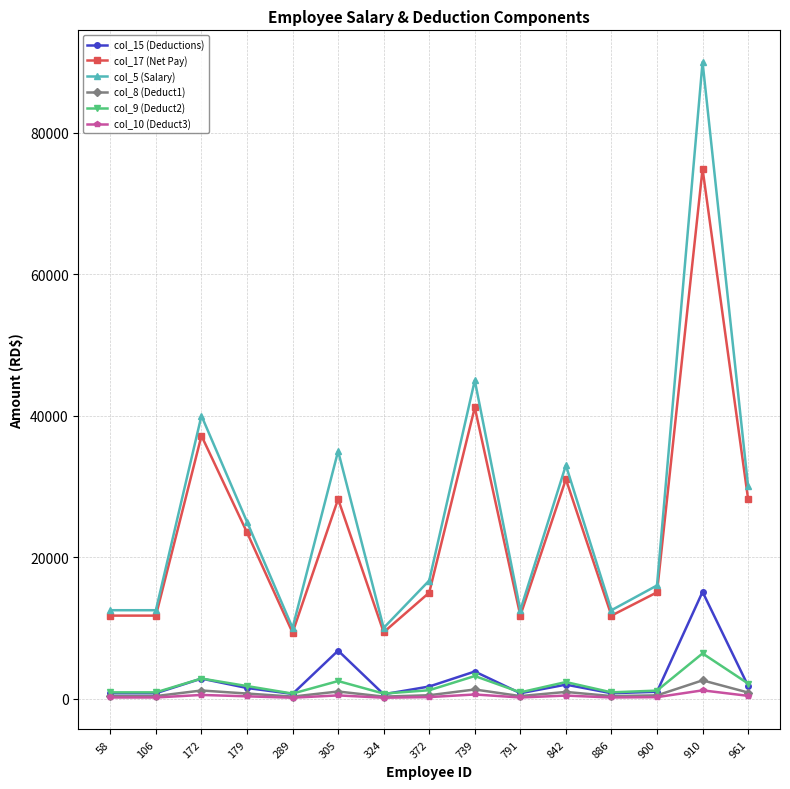

What is the sum of all col_8 (Deduct1) values?

11500.0